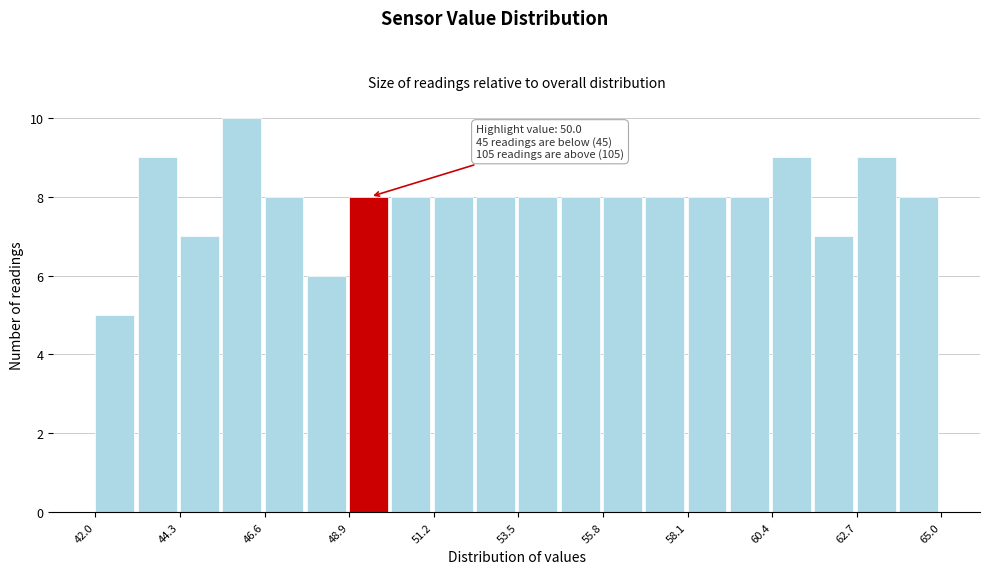

Read against the x-axis, roughly where is the centre of the tallest bar?

46.0